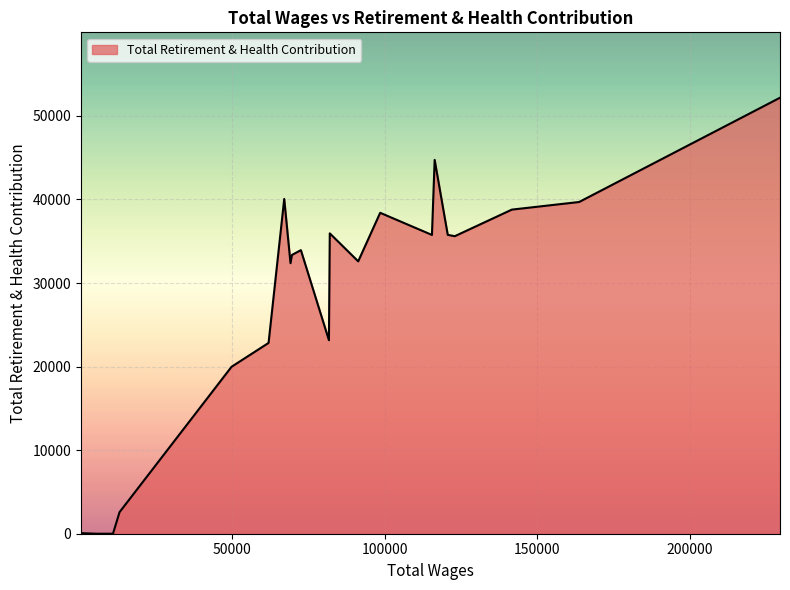

True or false: there are more than 1 points higher than both neighbors.

True